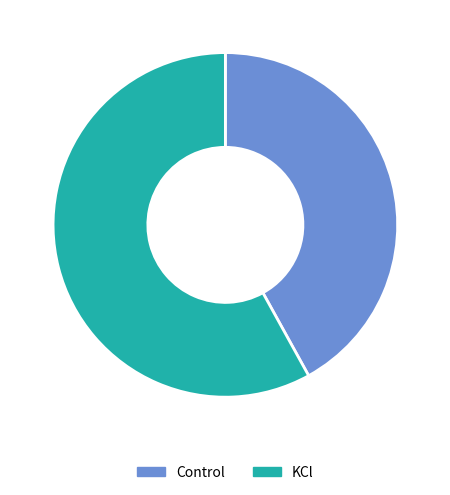

Is the sum of KCl and Control greater than half?

Yes